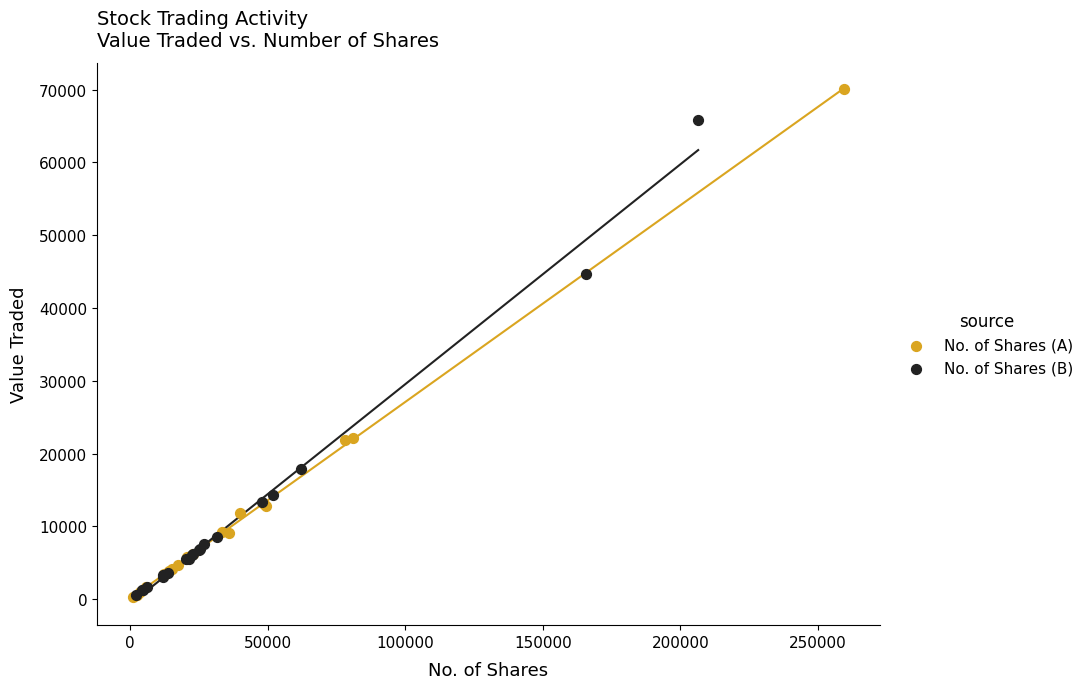

What are all the series names shown in the legend?

No. of Shares (A), No. of Shares (B)